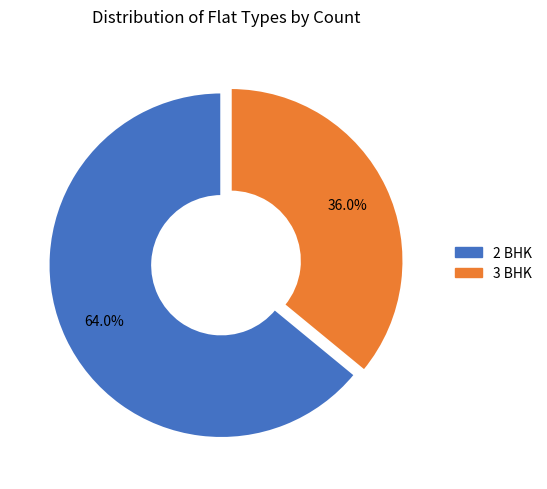

Is it true that 2 BHK is 58% of the pie?

False